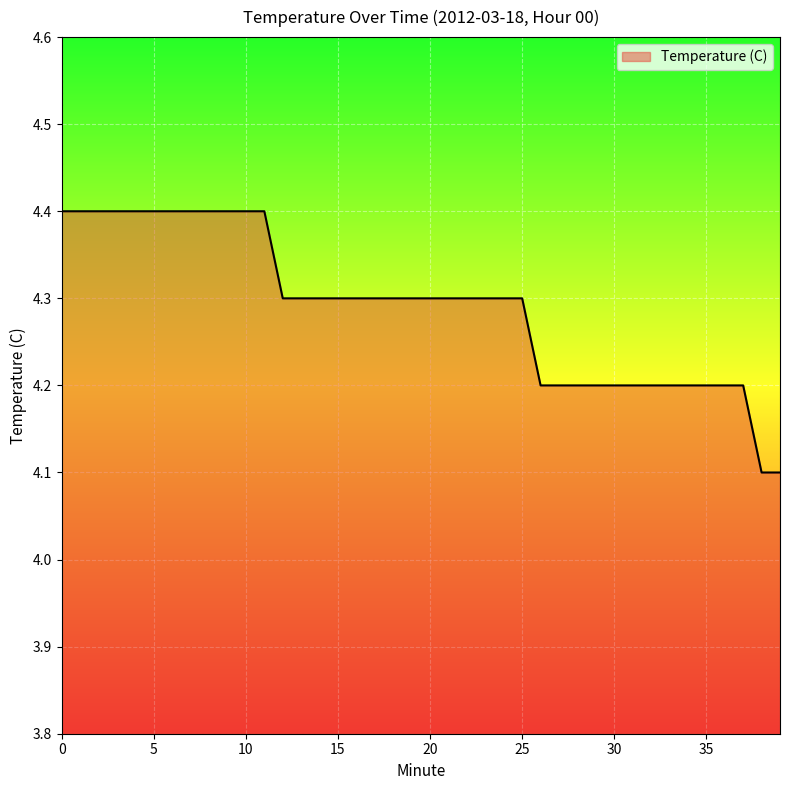

What is the difference between the maximum and minimum values?

0.3